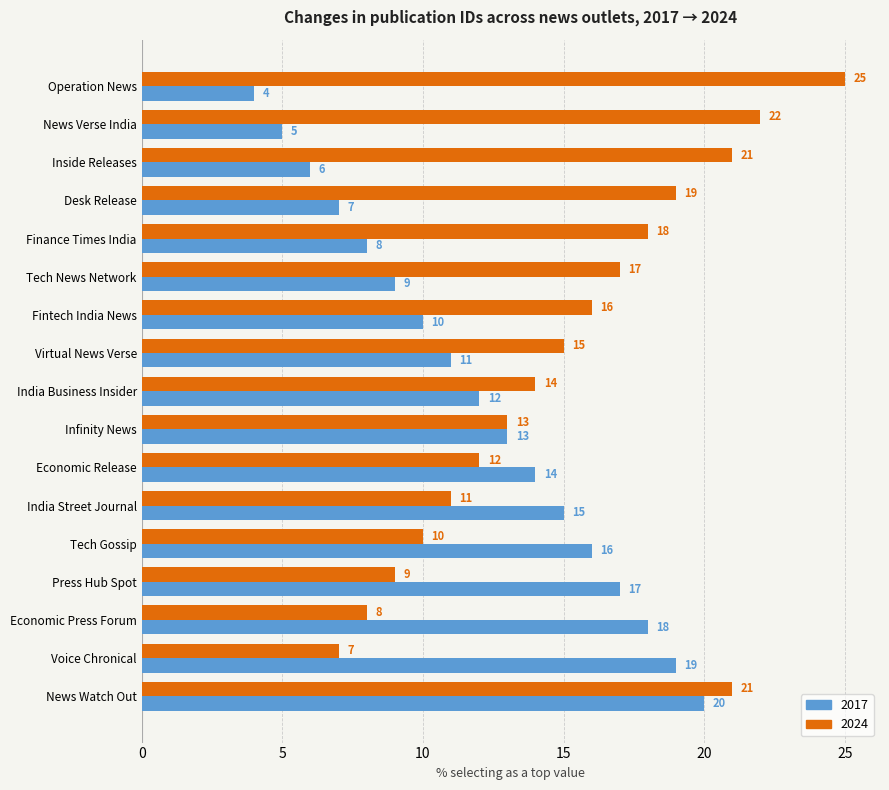

What is the total value across all series at Press Hub Spot?

26